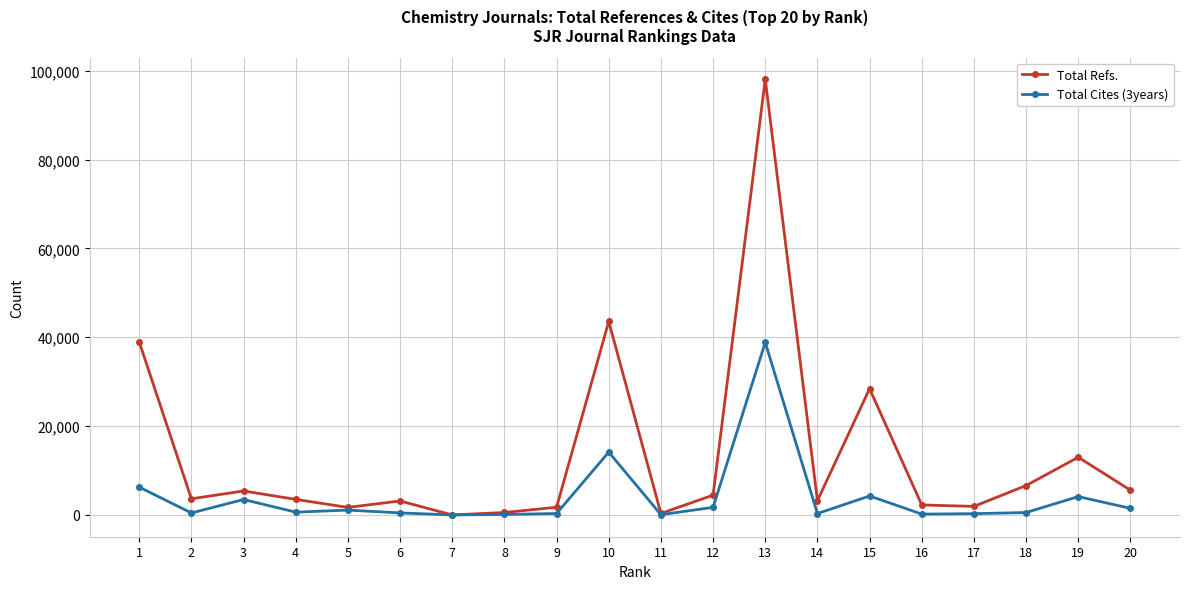

At how many categories does at least one series exceed 48772?

1